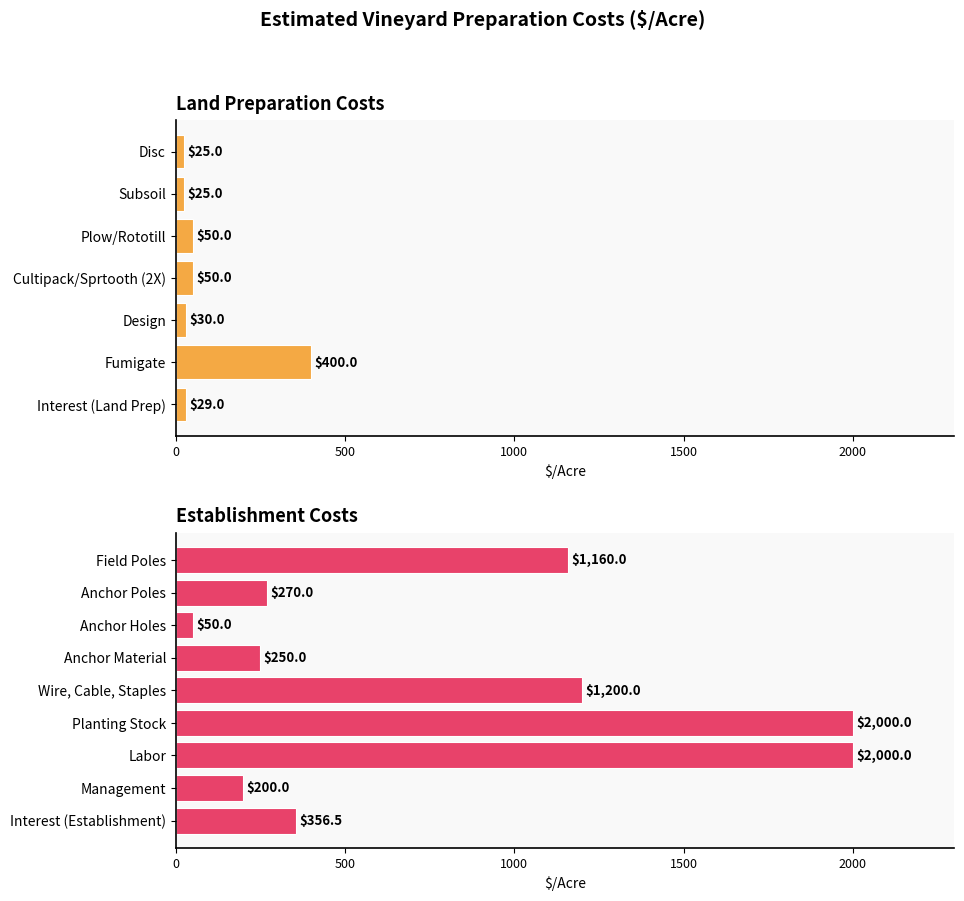

How many data points are less than 250?

8